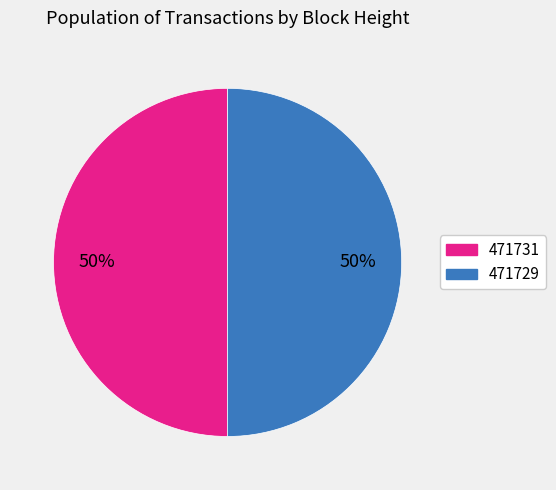

To the nearest percent, what portion does 471731 represent?

50%